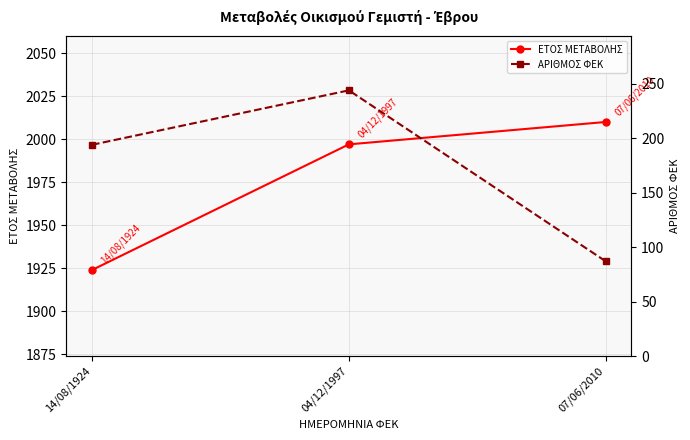

Where does the ΑΡΙΘΜΟΣ ΦΕΚ series first go above 194?

04/12/1997